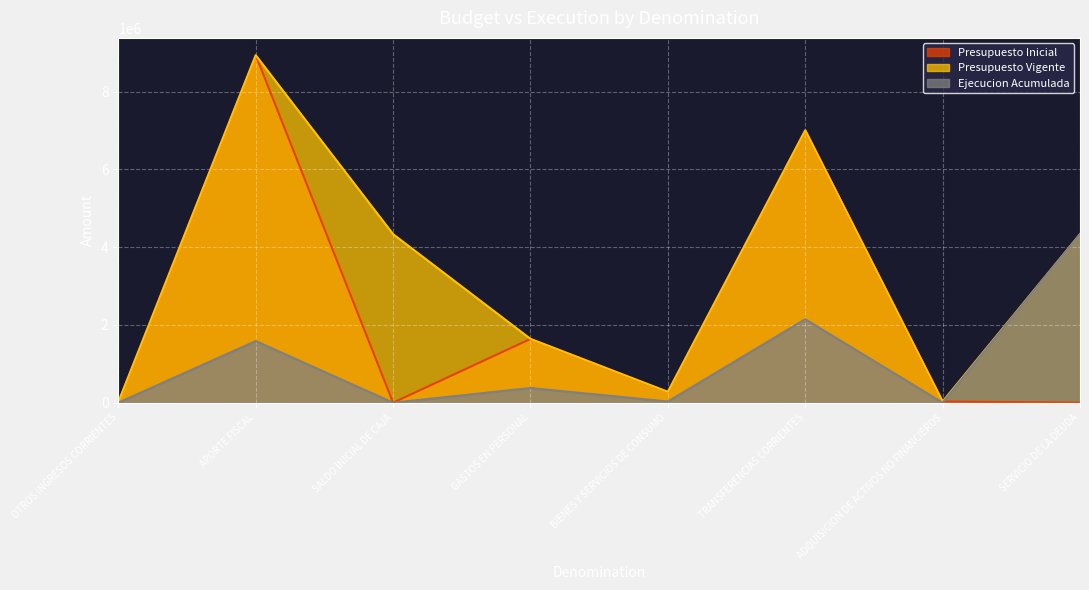

In Presupuesto Vigente, how many points are lower than both neighbors (excluding endpoints)?

2